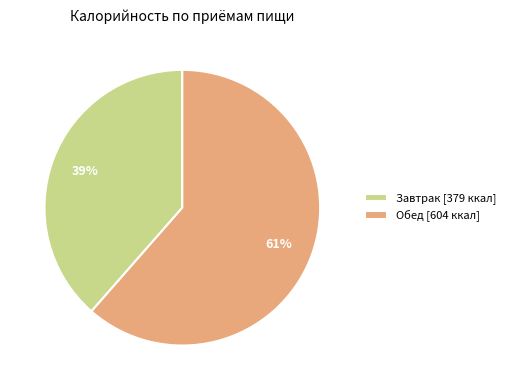

Which slice is the largest?

Обед